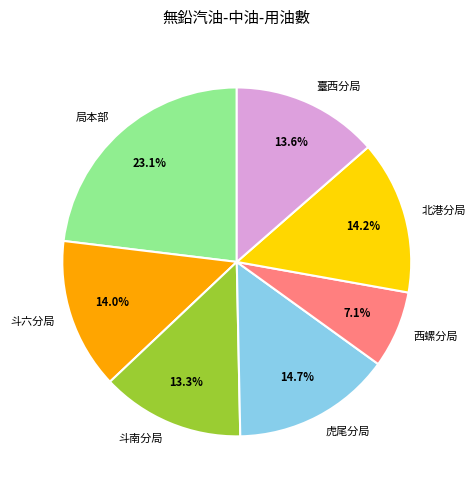

Between 西螺分局 and 斗六分局, which is larger?

斗六分局